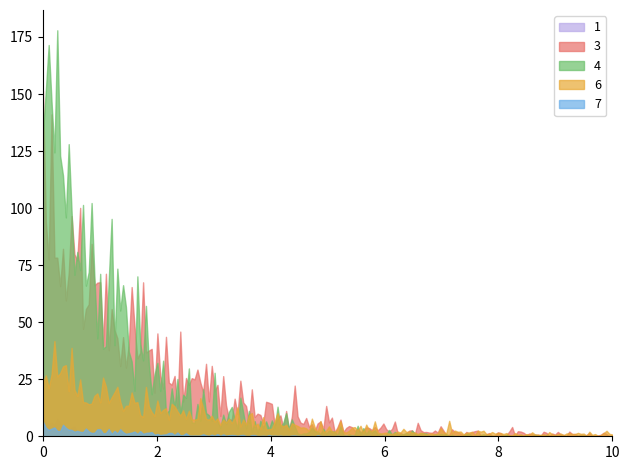

Which series has the largest range (max minus min)?

4